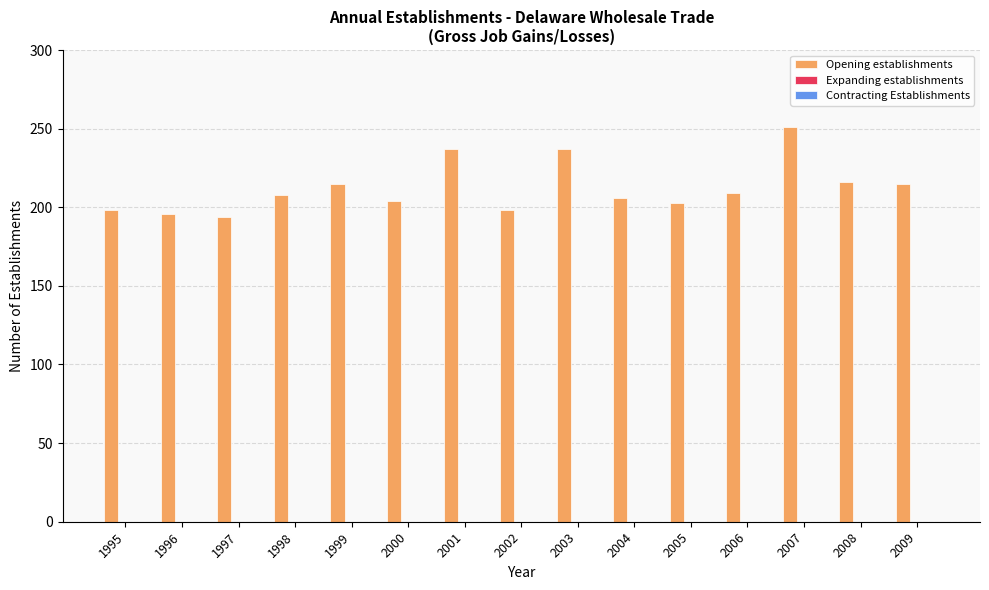

Between 2008 and 2005, which is larger?

2008